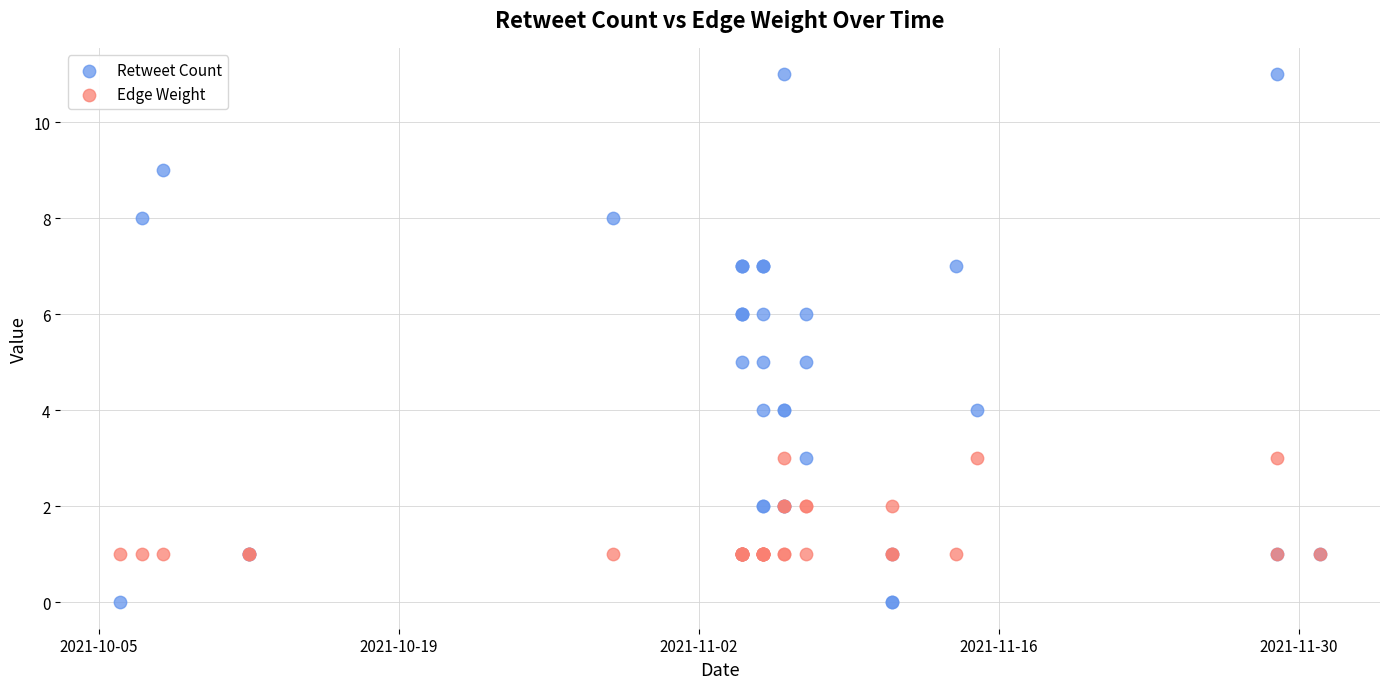

Which series reaches the maximum Y coordinate?

Retweet Count